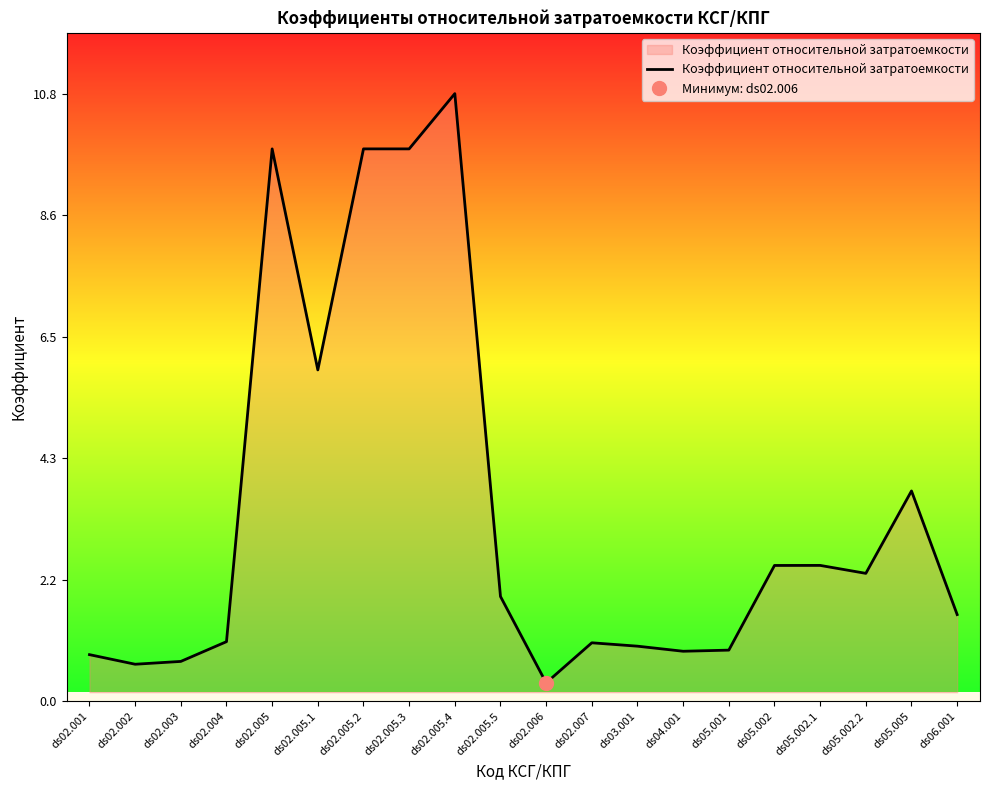

Which has a higher value, ds03.001 or ds05.001?

ds03.001